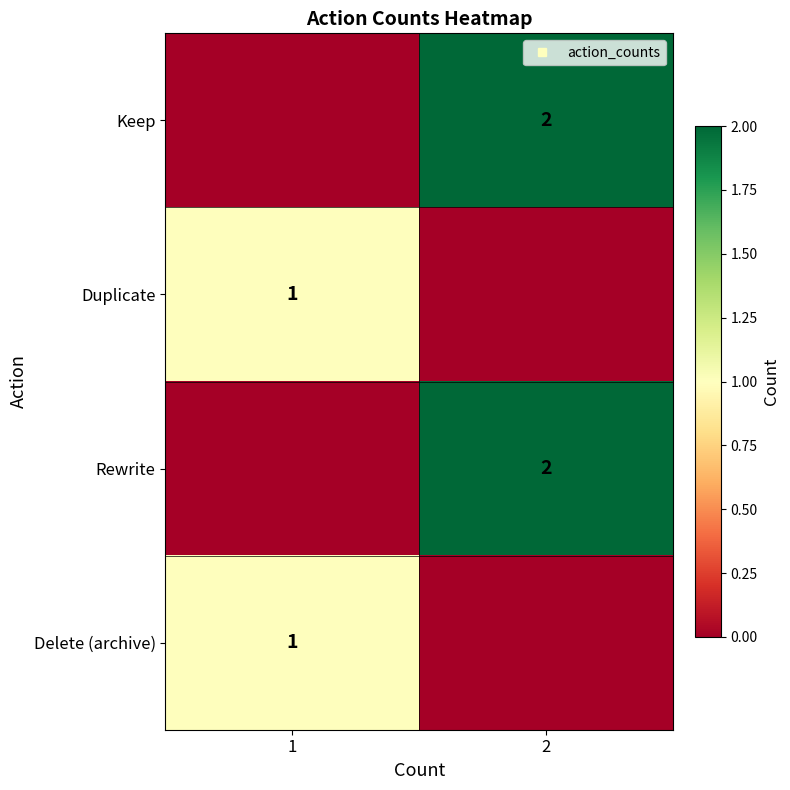

How many series are shown in this chart?

4